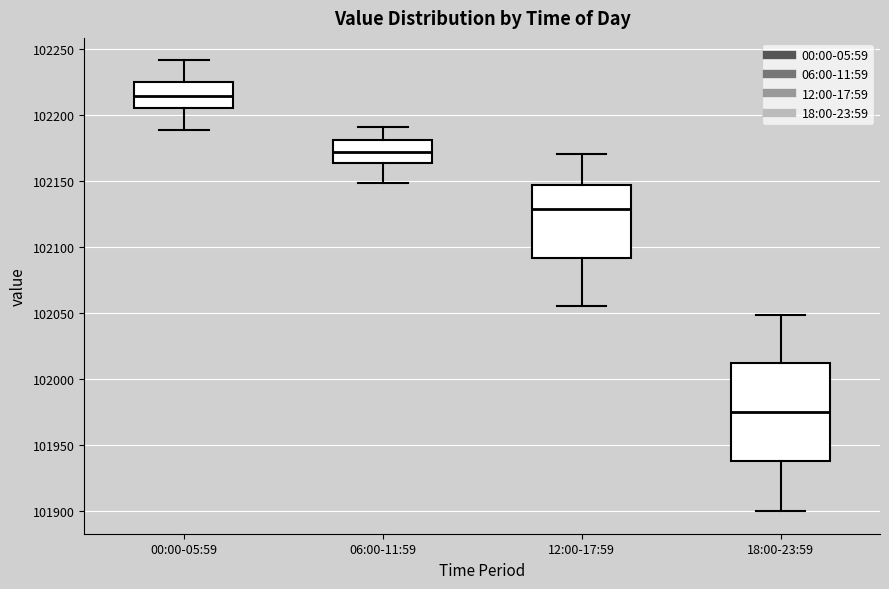

Where does the upper whisker of the box for 18:00-23:59 end on the y-axis? The values are not printed on the chart, so give them approximately, as read against the axis.

102050